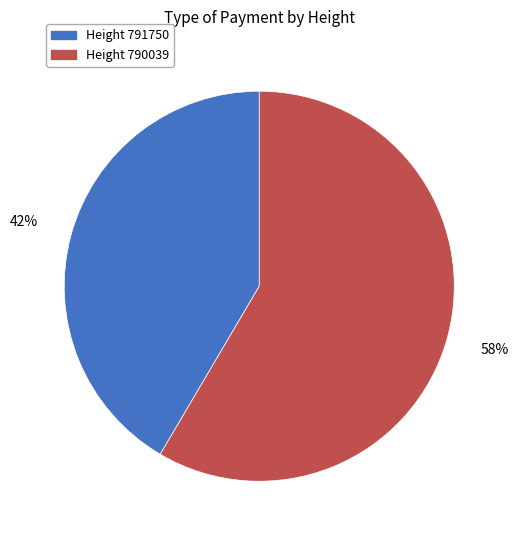

Rank the categories by value from lowest to highest.

Height 791750, Height 790039